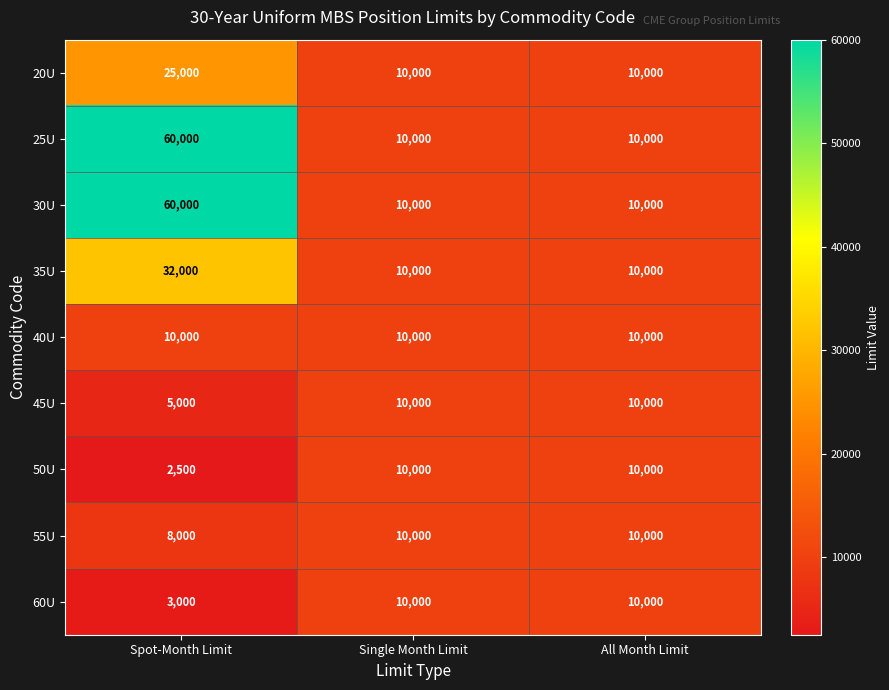

Reading right to left, transcribe all the data shown in this chart.

20U: All Month Limit=10000	Single Month Limit=10000	Spot-Month Limit=25000
25U: All Month Limit=10000	Single Month Limit=10000	Spot-Month Limit=60000
30U: All Month Limit=10000	Single Month Limit=10000	Spot-Month Limit=60000
35U: All Month Limit=10000	Single Month Limit=10000	Spot-Month Limit=32000
40U: All Month Limit=10000	Single Month Limit=10000	Spot-Month Limit=10000
45U: All Month Limit=10000	Single Month Limit=10000	Spot-Month Limit=5000
50U: All Month Limit=10000	Single Month Limit=10000	Spot-Month Limit=2500
55U: All Month Limit=10000	Single Month Limit=10000	Spot-Month Limit=8000
60U: All Month Limit=10000	Single Month Limit=10000	Spot-Month Limit=3000